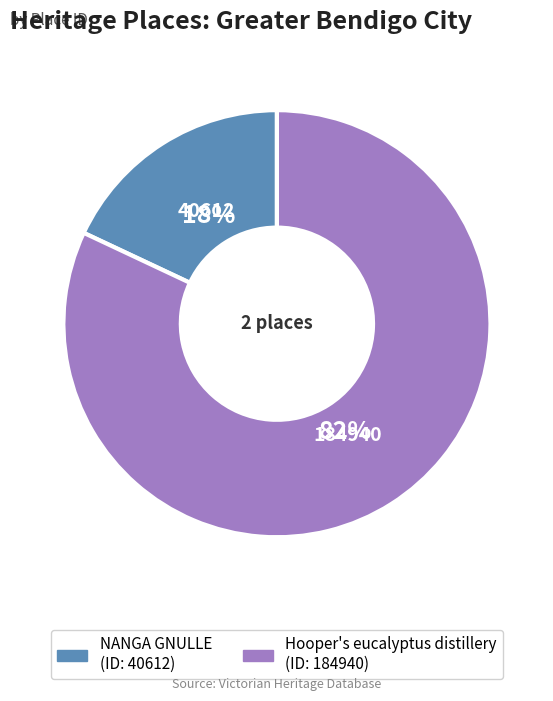

To the nearest percent, what portion does Hooper's eucalyptus distillery represent?

82%